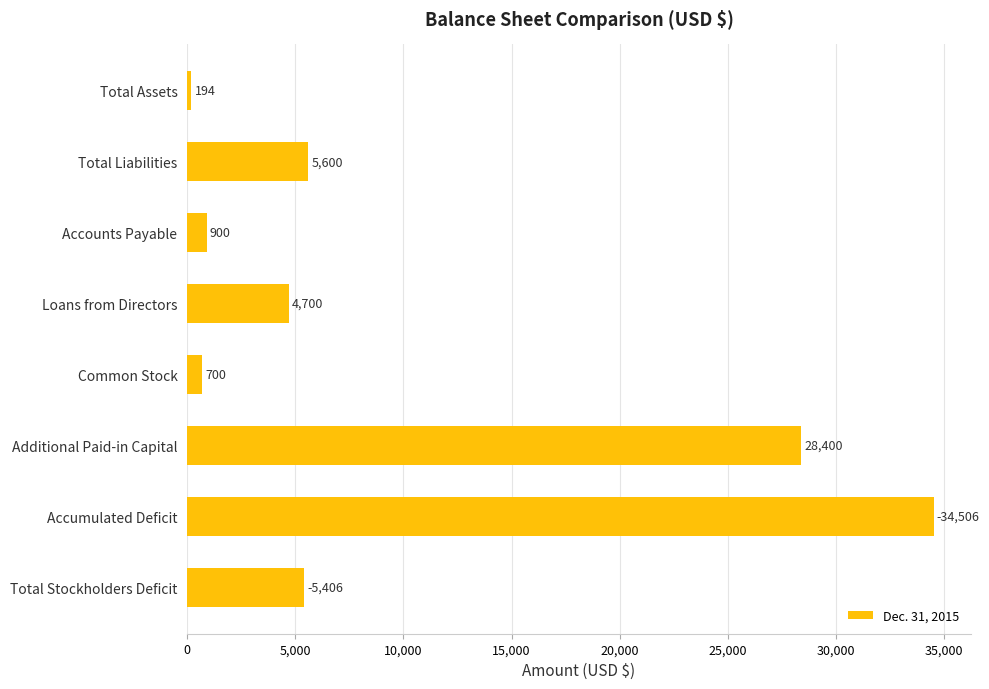

How many data points does each series have?

8